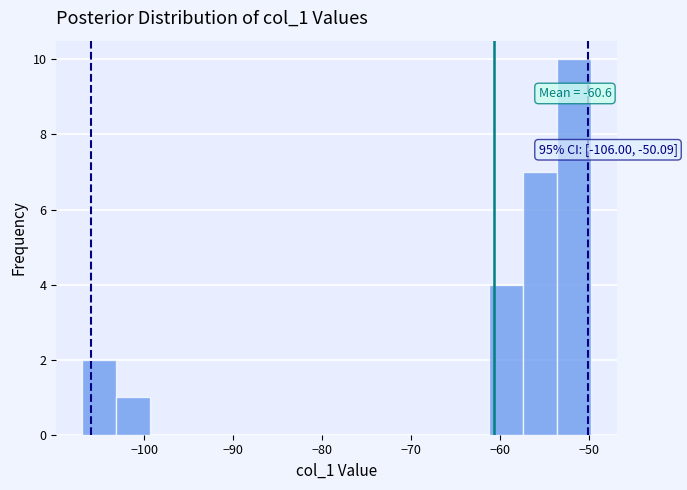

Around what value on the x-axis is the tallest bar? Give the approximate position of its centre, as read against the axis.

-52